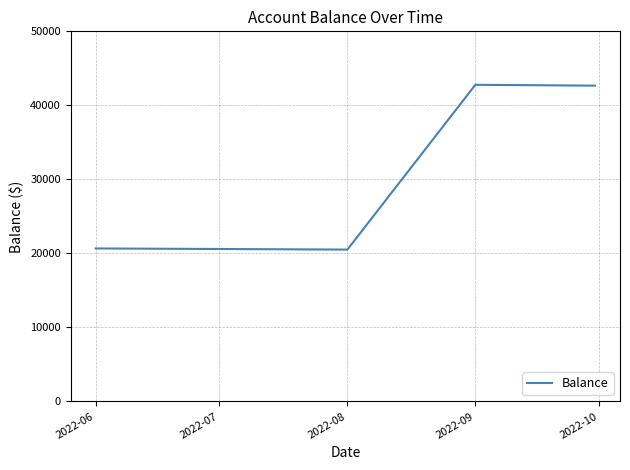

Does the chart have visible grid lines?

Yes